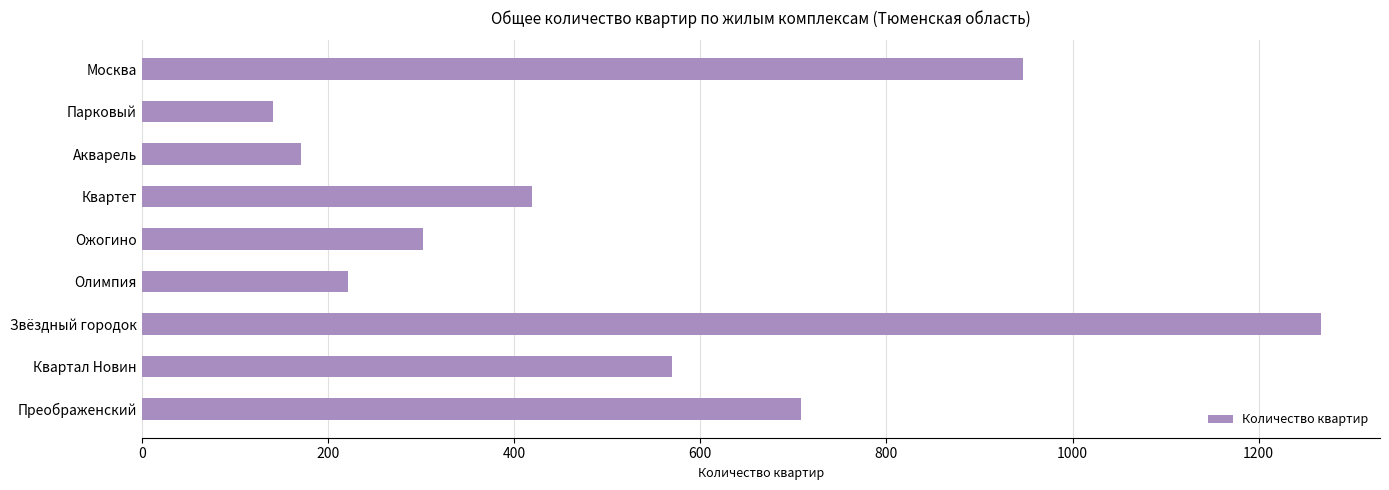

Reading bottom to top, extract all data points from this chart.

708	570	1267	221	302	419	171	141	947